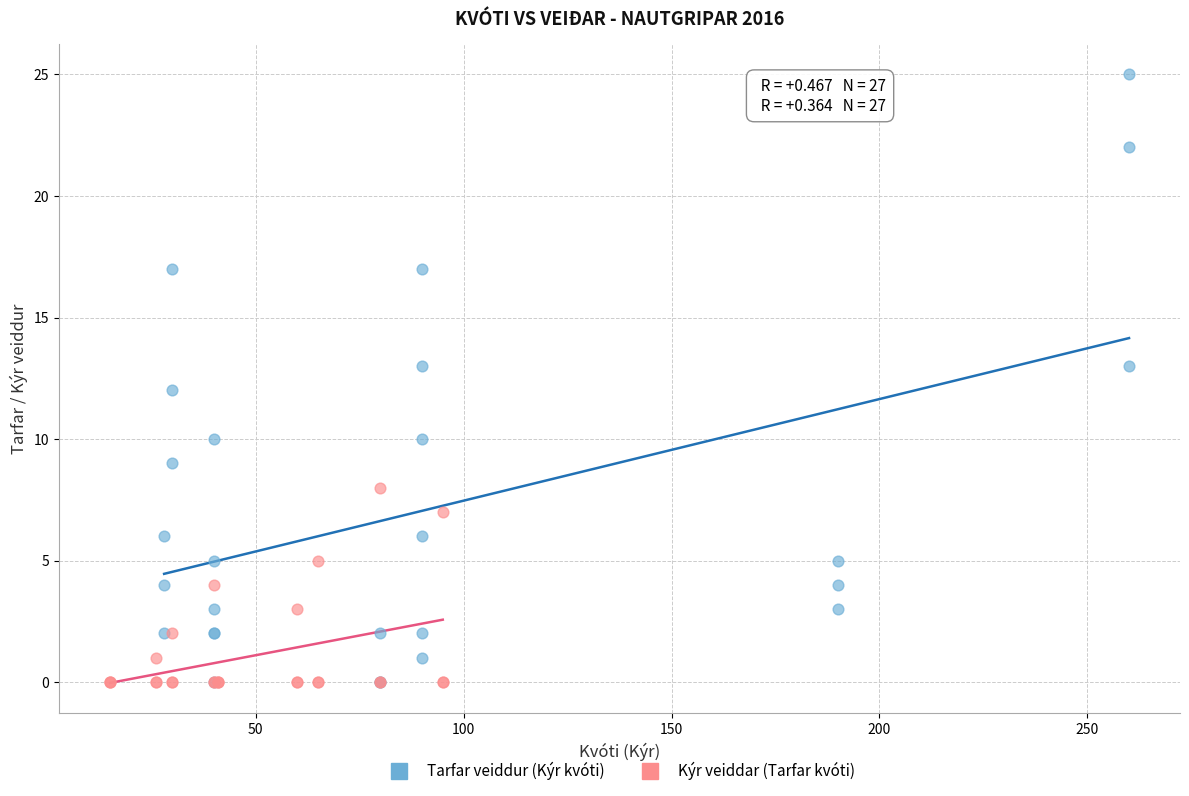

Which series contains the highest Y value?

Tarfar veiddur (Kýr kvóti)